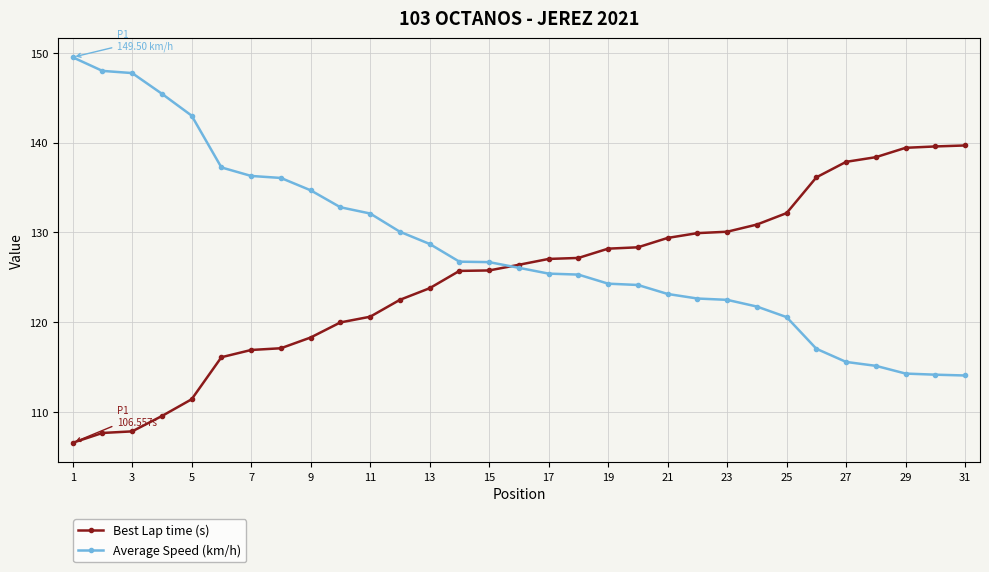

True or false: Average Speed (km/h) and Best Lap time (s) cross at least once.

True